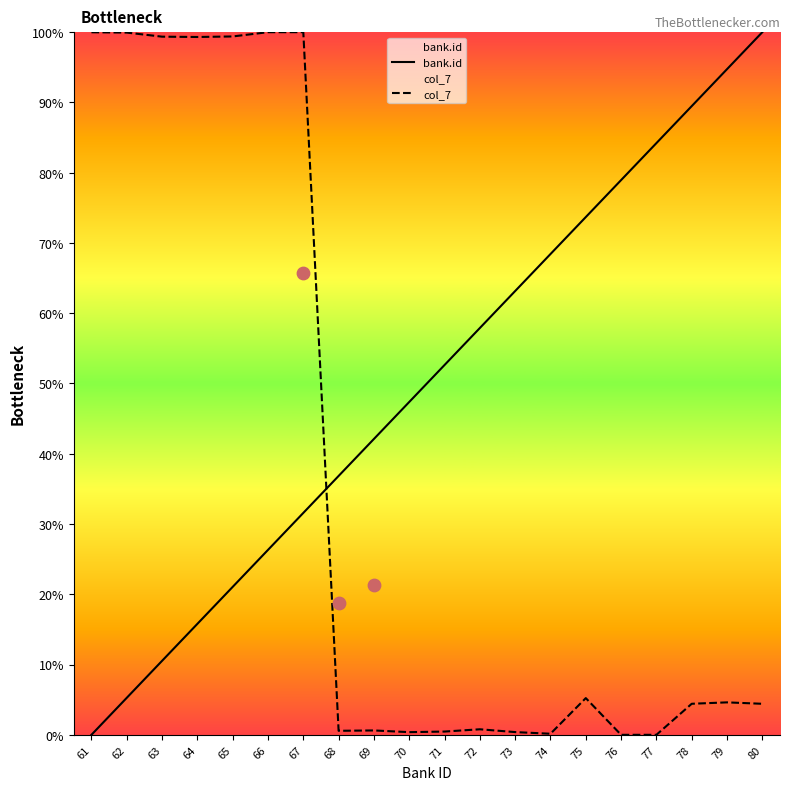

Which series contains the lowest Y value?

bank.id